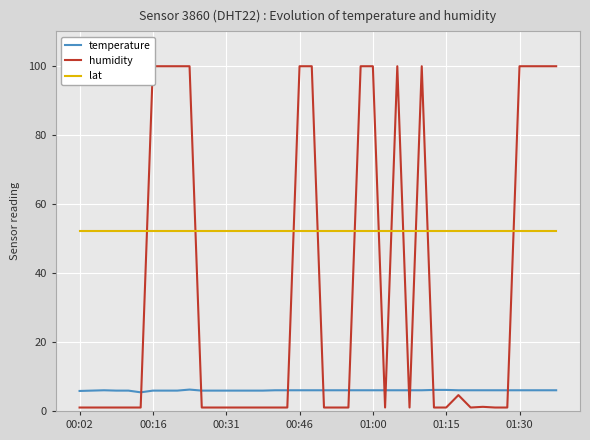

True or false: lat and temperature cross at least once.

False